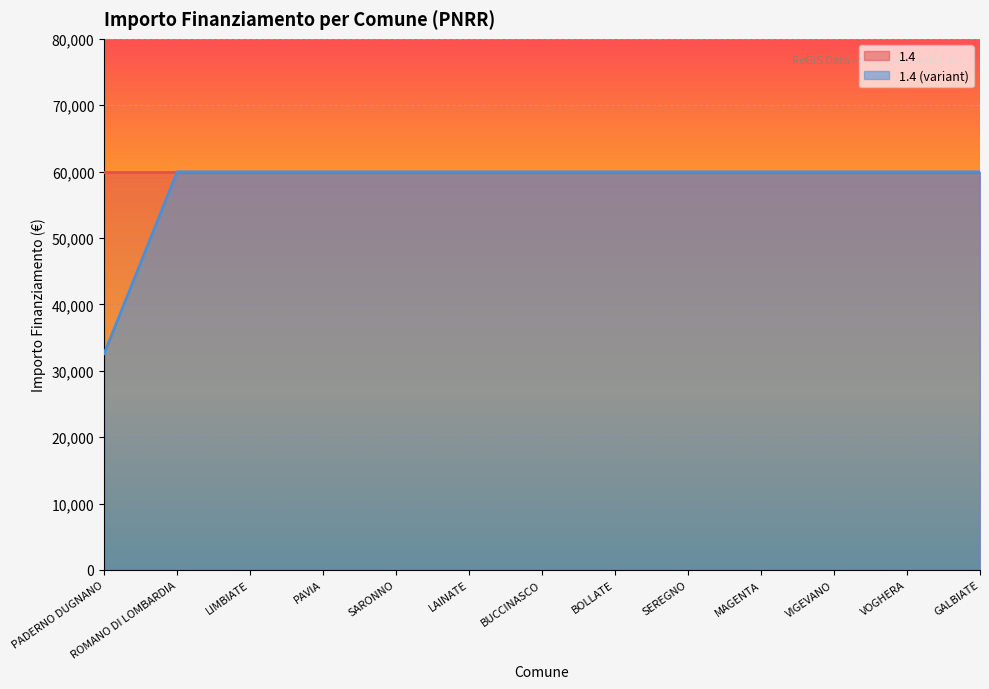

List the labels in order of value, smallest first.

PADERNO DUGNANO, ROMANO DI LOMBARDIA, LIMBIATE, PAVIA, SARONNO, LAINATE, BUCCINASCO, BOLLATE, SEREGNO, MAGENTA, VIGEVANO, VOGHERA, GALBIATE